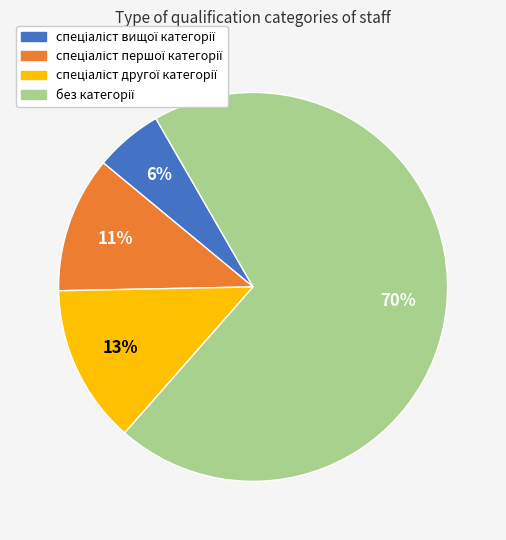

To the nearest percent, what is the average slice percentage?

25%